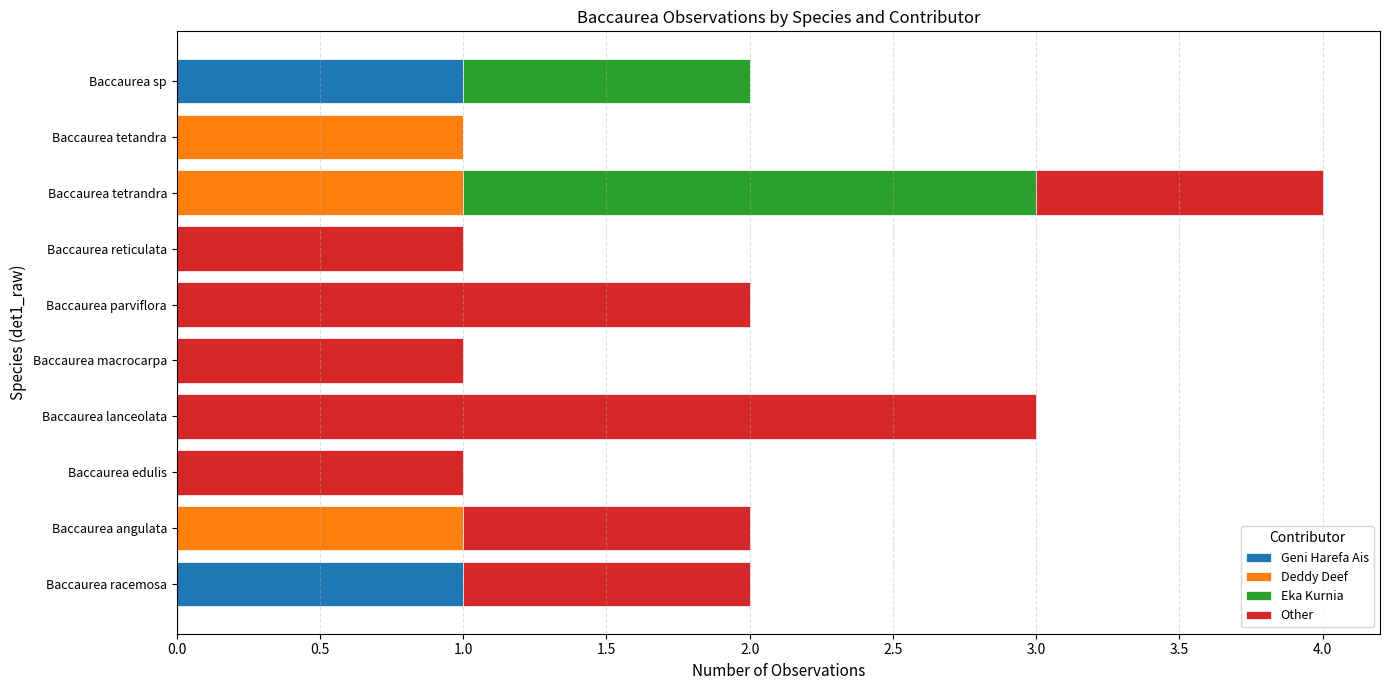

How many distinct data groups are displayed?

4